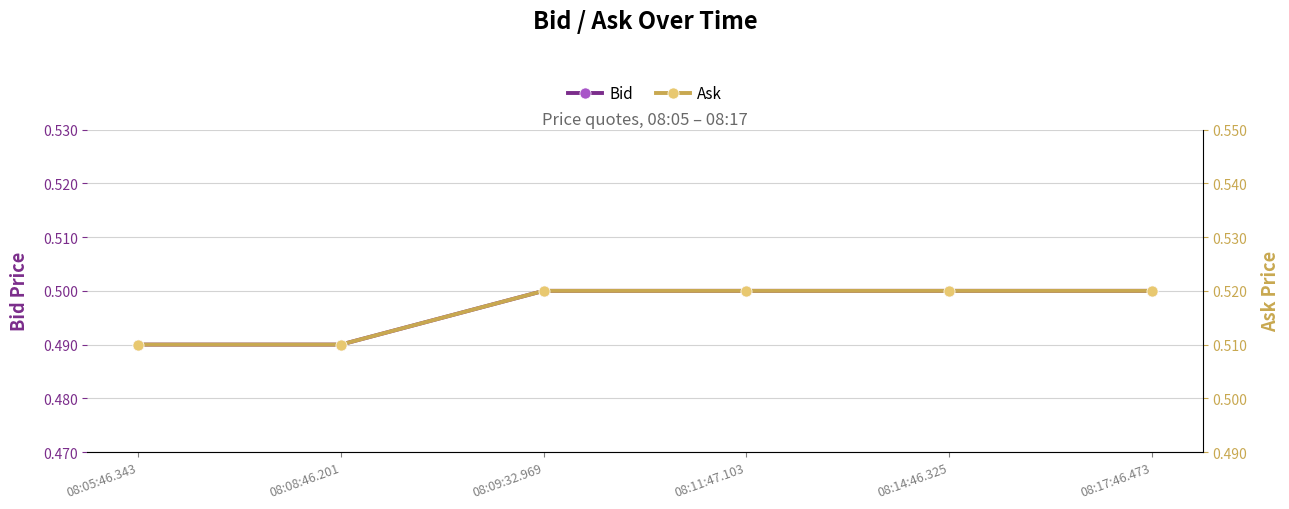

What is the total value across all series at 08:05:46.343?

1.0